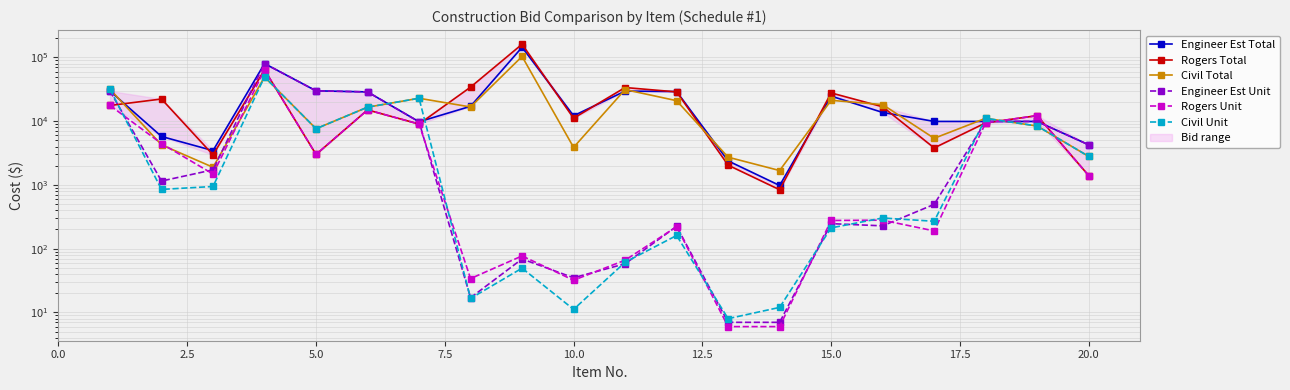

Does the chart have visible grid lines?

Yes